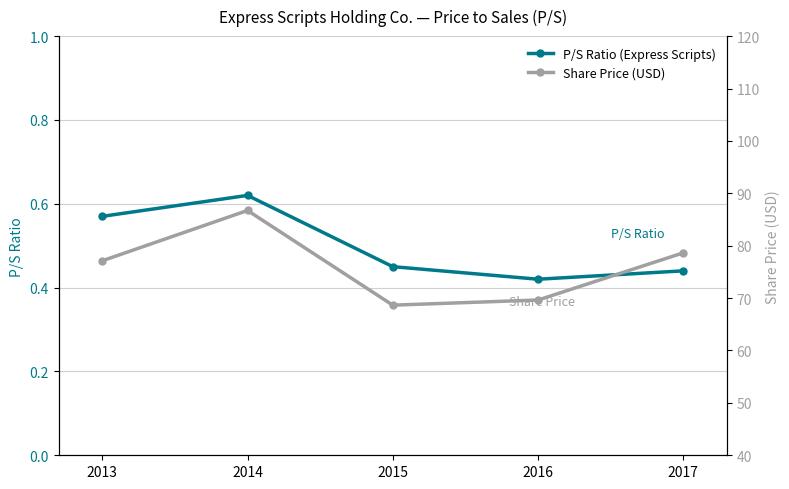

True or false: Share Price (USD) and P/S Ratio (Express Scripts) cross at least once.

False